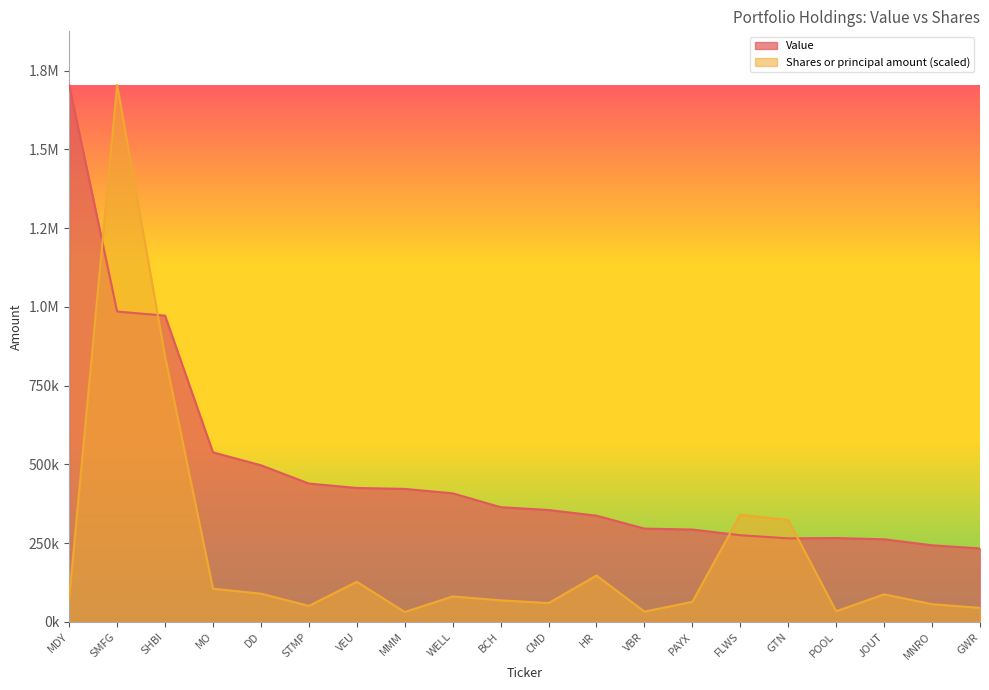

Where is the first local maximum for Value?

POOL